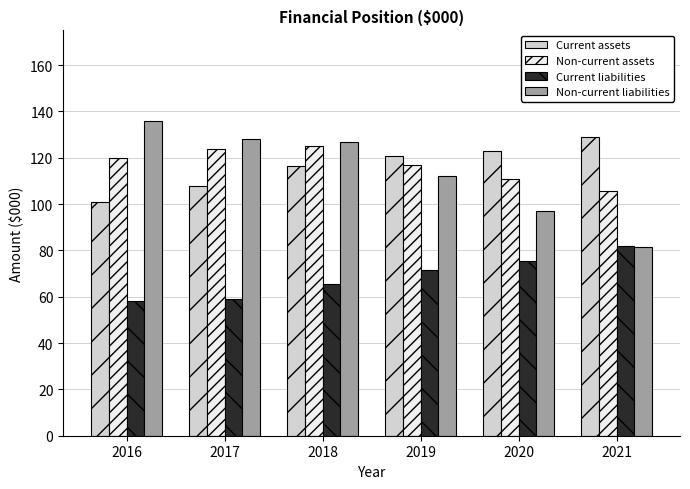

What are all the series names shown in the legend?

Current assets, Non-current assets, Current liabilities, Non-current liabilities